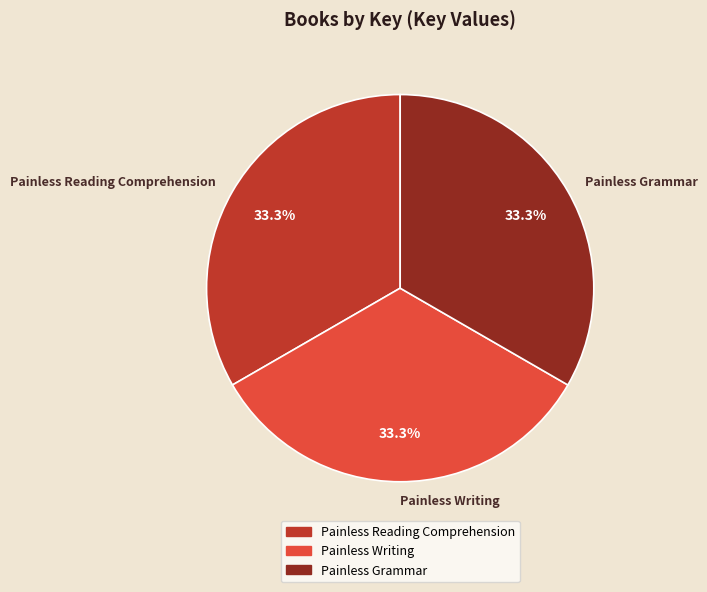

Does Painless Grammar account for over 50% of the chart?

No